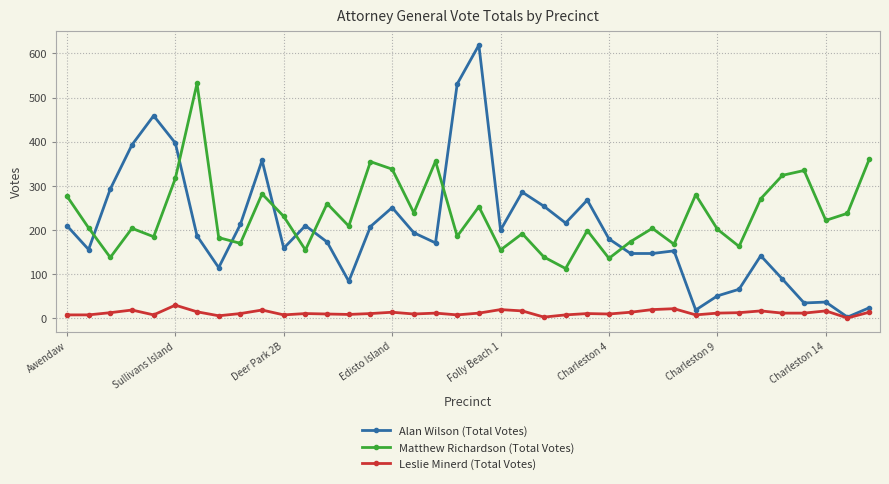

What is the maximum value for Alan Wilson (Total Votes)?

619